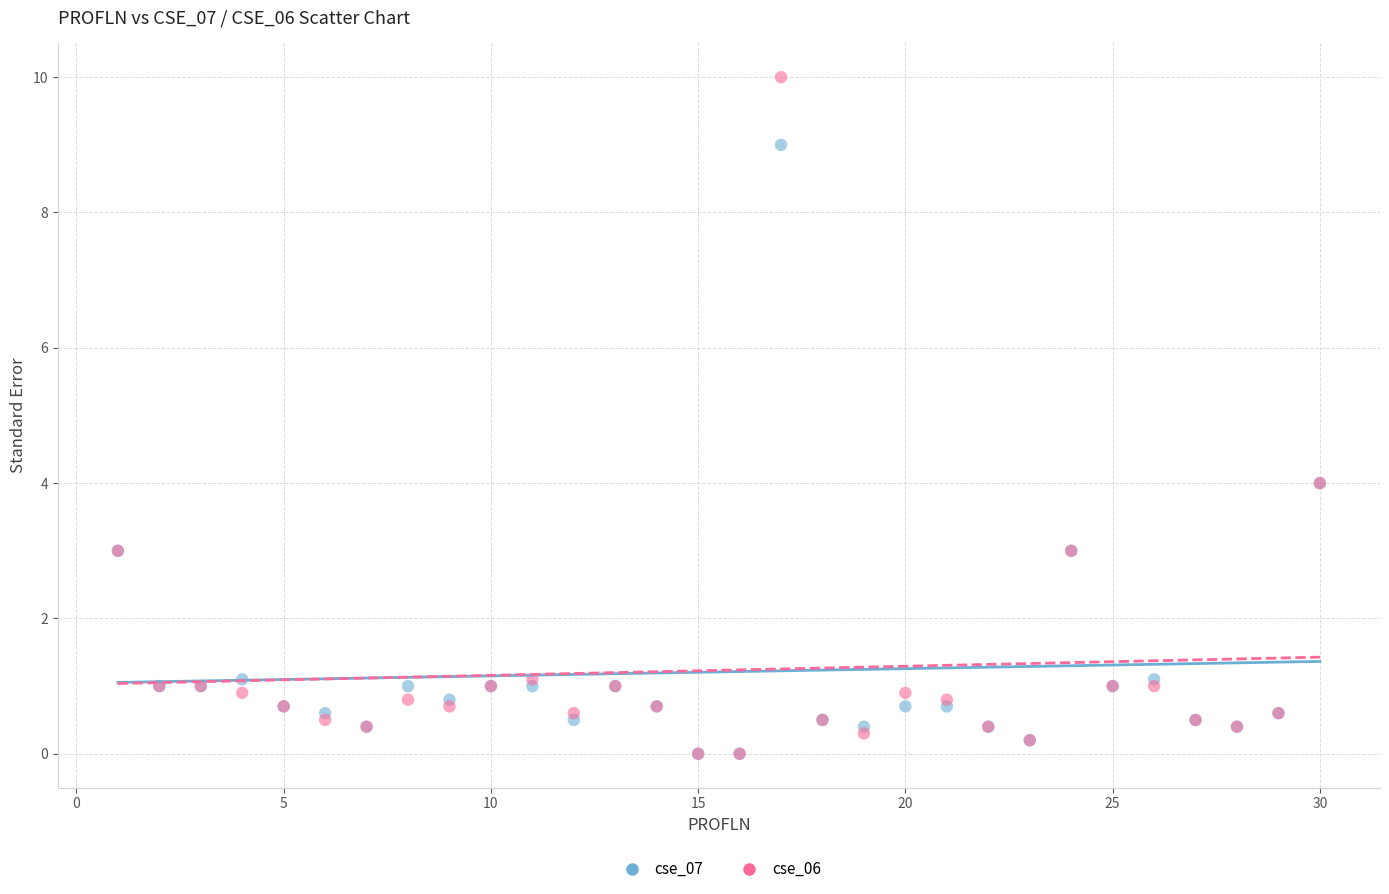

What are all the series names shown in the legend?

cse_07, cse_06